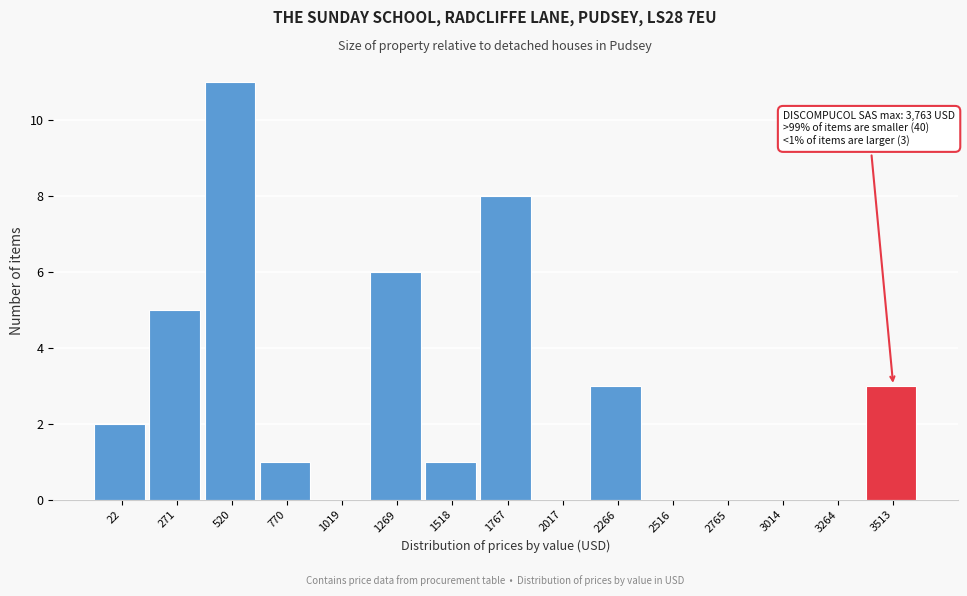

Reading left to right, list all the values displayed in this chart.

22=2	271=5	520=11	770=1	1019=0	1269=6	1518=1	1767=8	2017=0	2266=3	2516=0	2765=0	3014=0	3264=0	3513=3